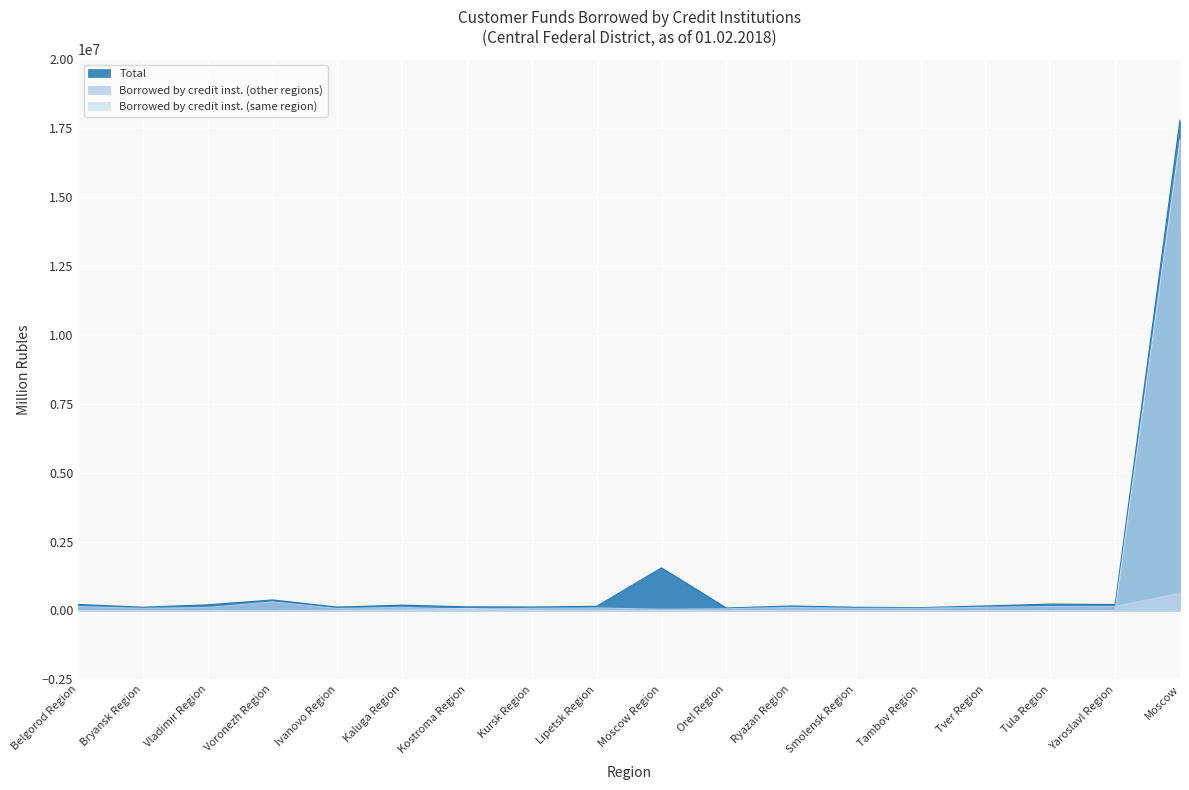

What is the difference between the maximum and minimum values in the Total series?

17704021